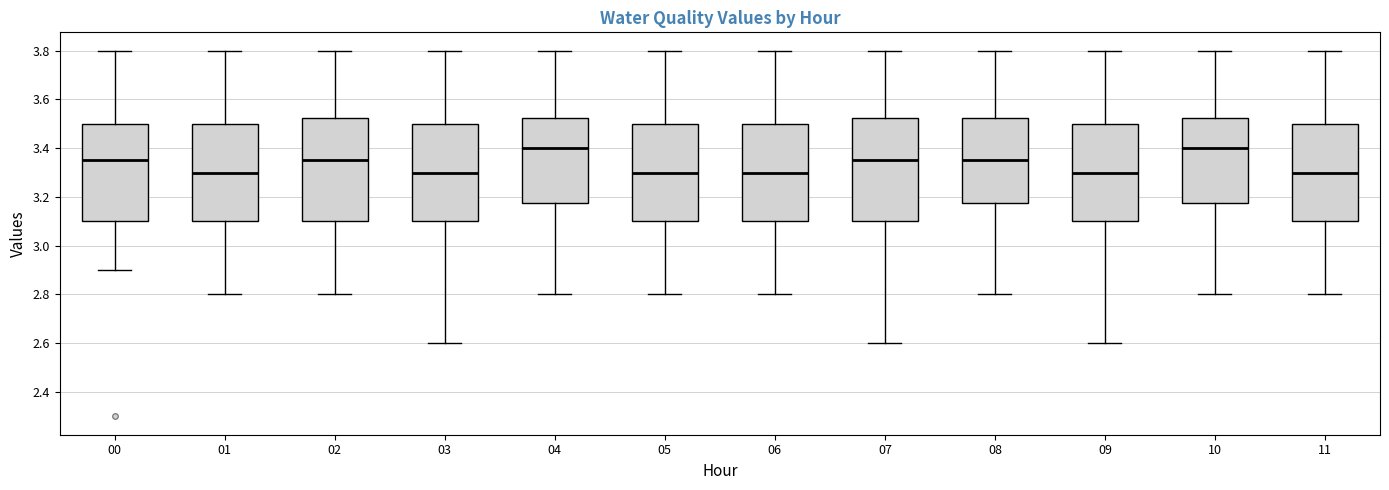

Where does the lower whisker of the box at x = 01 end on the y-axis? The values are not printed on the chart, so give them approximately, as read against the axis.

2.80